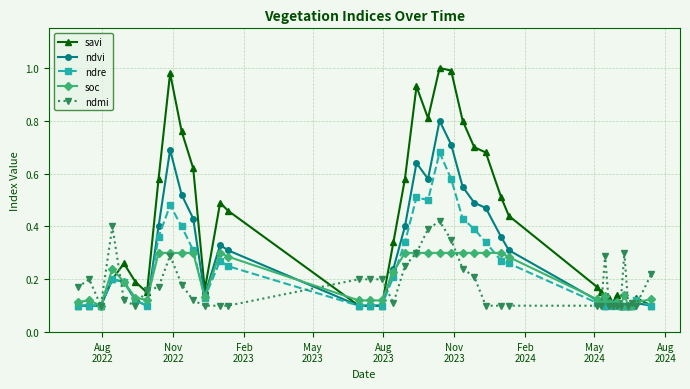

Which series has the largest range (max minus min)?

savi